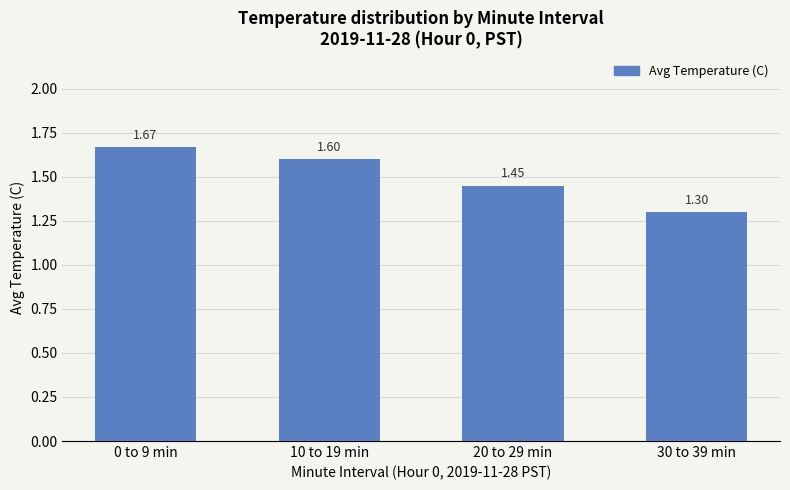

What position from the left is 30 to 39 min?

4